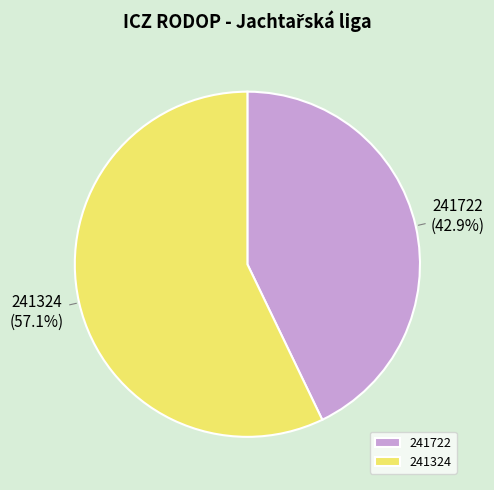

Does 241324 account for over 50% of the chart?

Yes